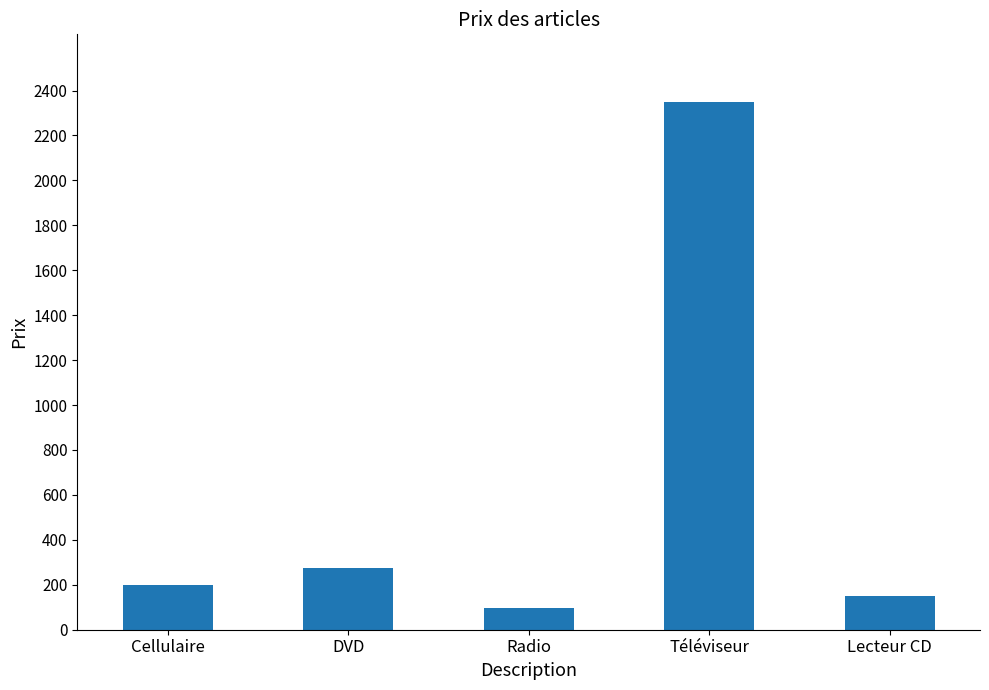

What is the label of the 3rd bar from the left?

Radio